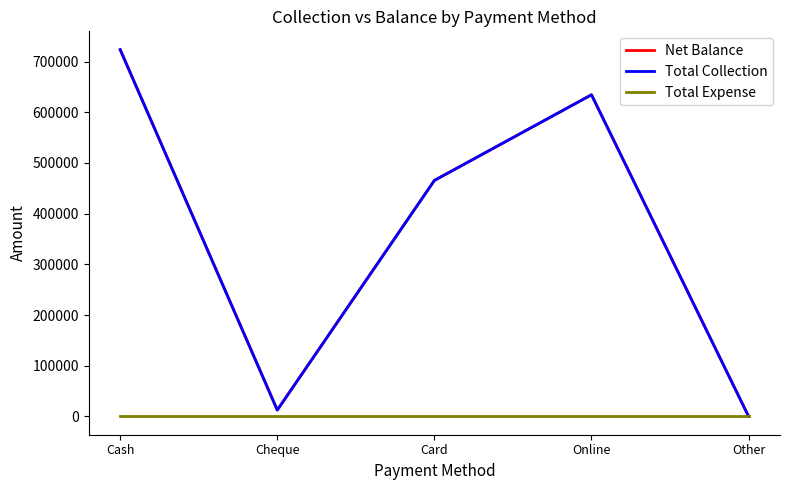

Does the chart have visible grid lines?

No